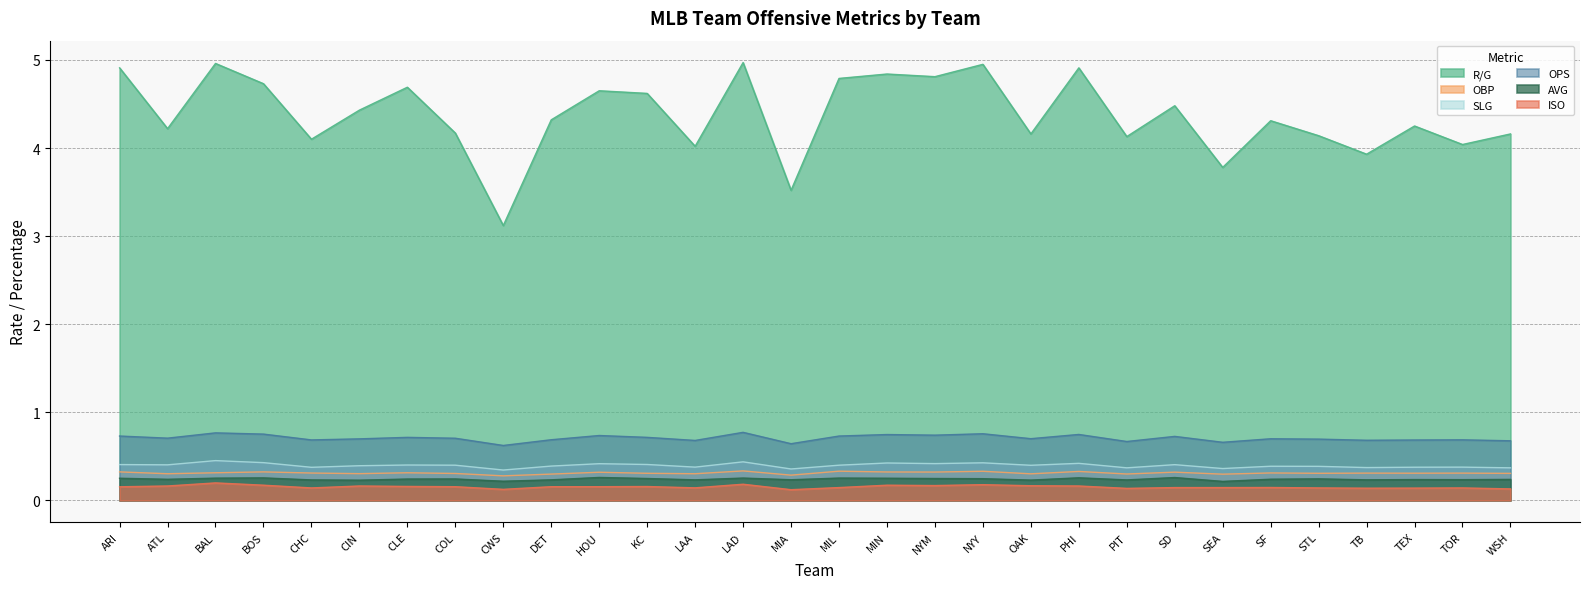

What is the label of the 12th point from the left?

KC